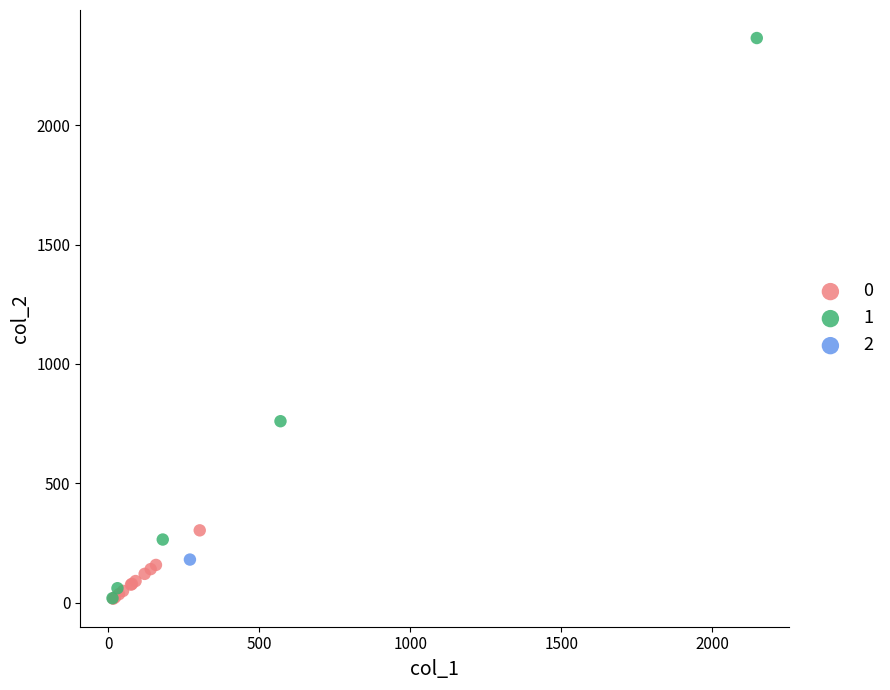

What are all the series names shown in the legend?

0, 1, 2